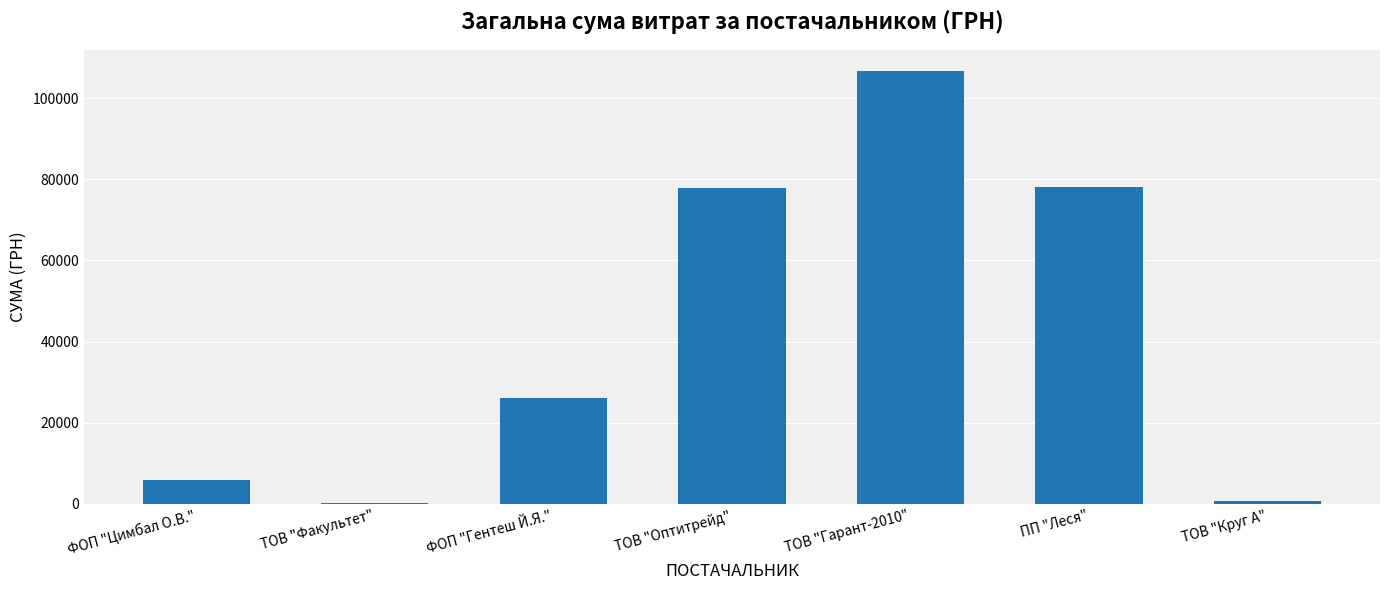

At which label does the data first exceed 26053?

ФОП "Гентеш Й.Я."